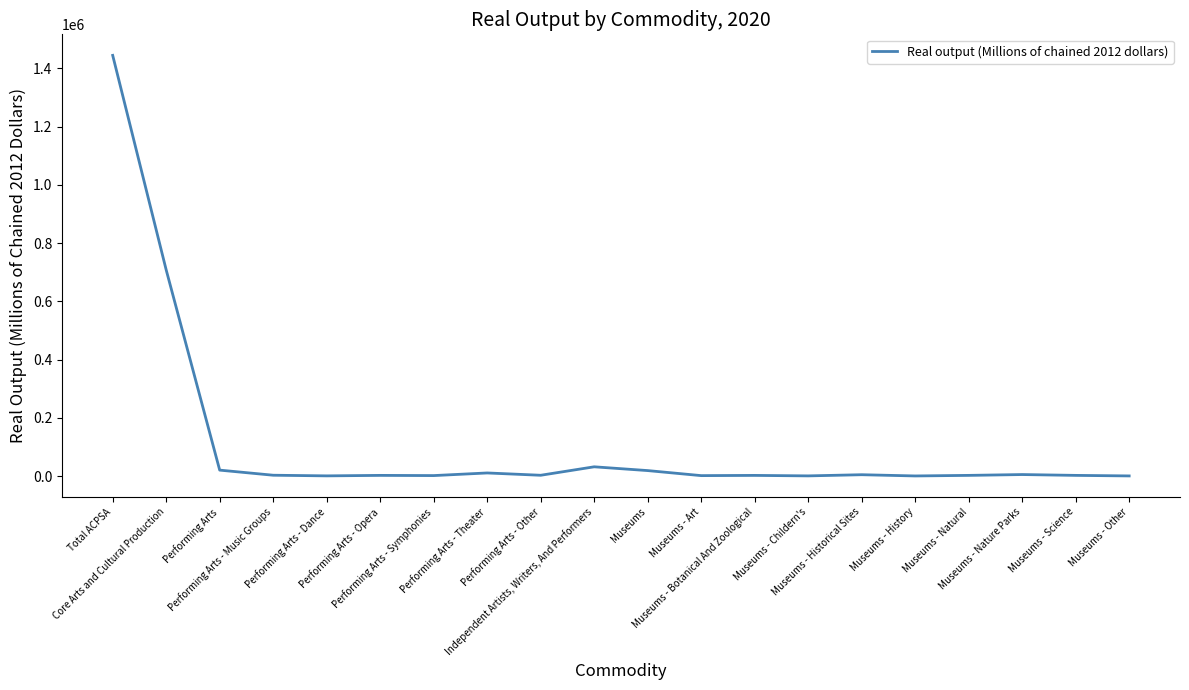

Does the chart display data point markers on the line(s)?

No